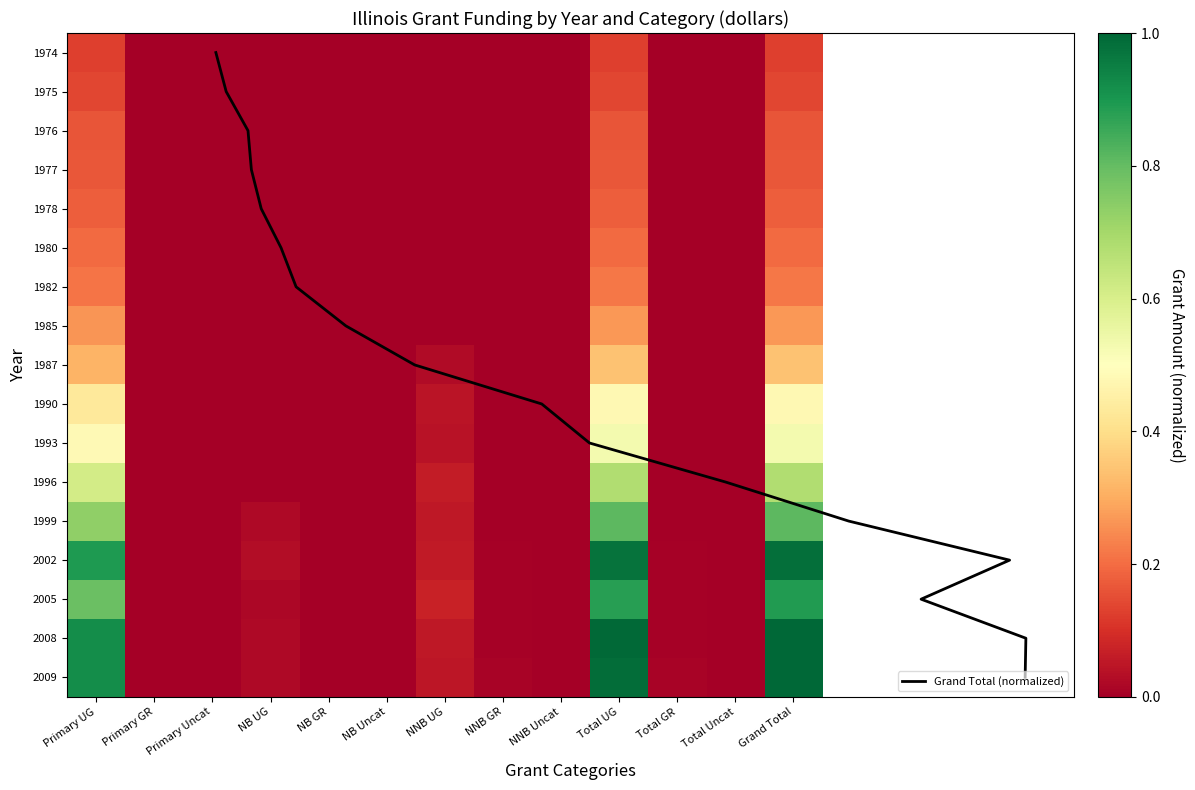

Where is 2009 nearest to the value 0?

Primary GR